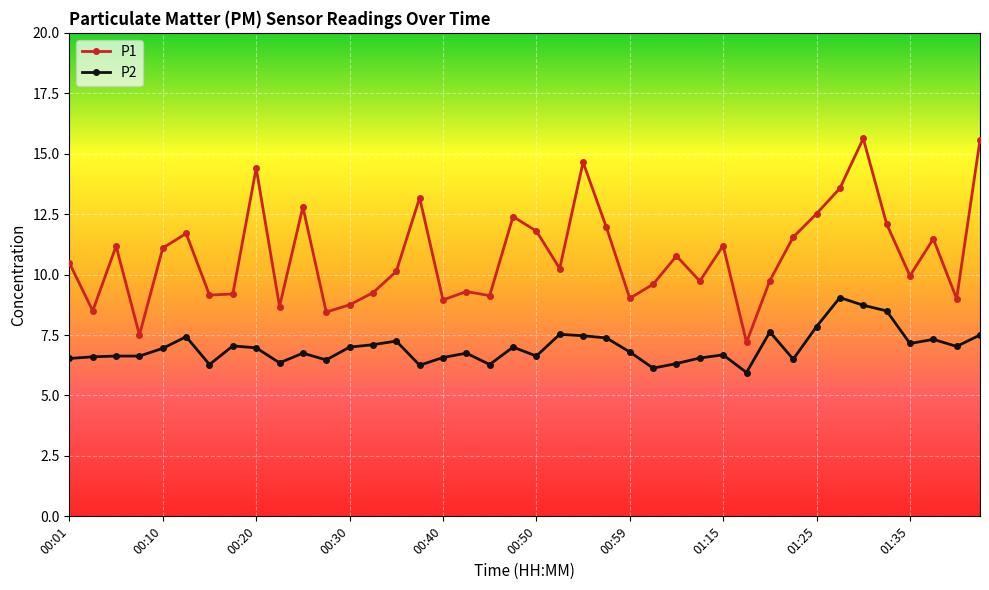

What is the minimum value shown in the chart?

6.0